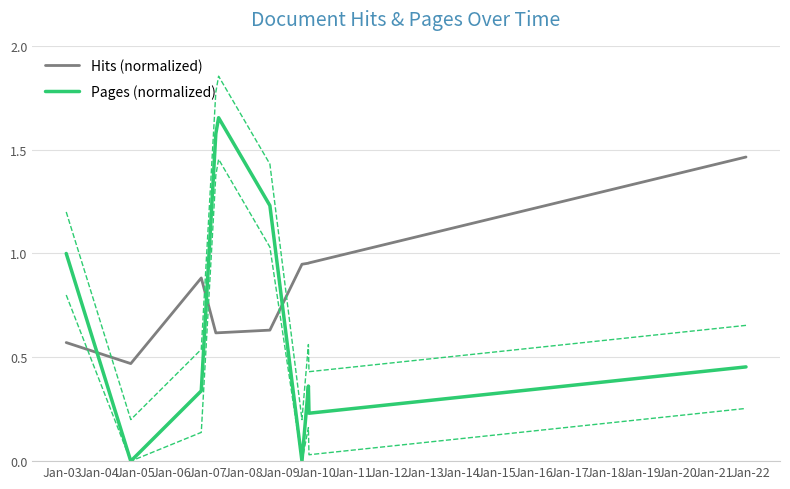

How many lines are shown in the chart?

2